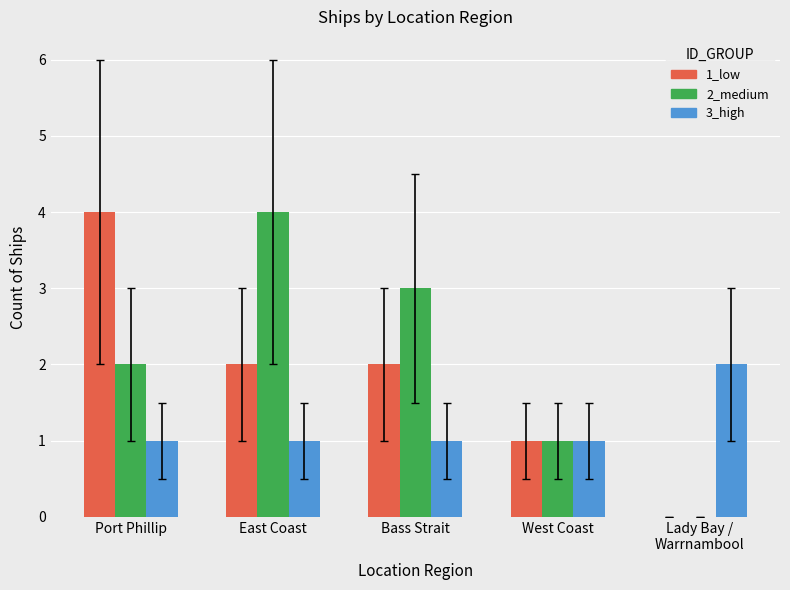

What is the spread (max minus min) of values at Lady Bay /
Warrnambool?

2